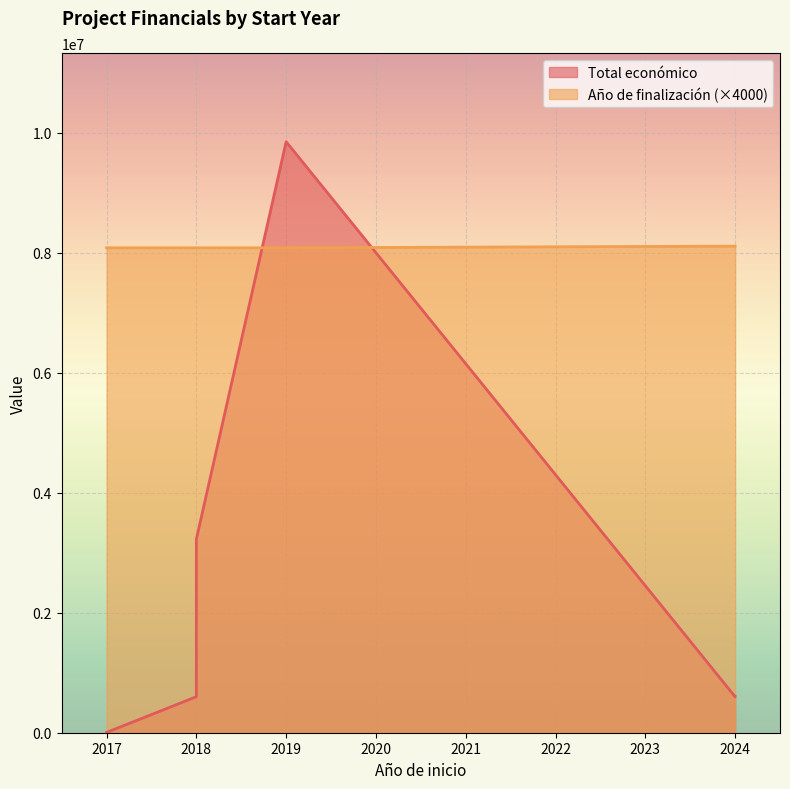

Between 2024 and 2019, which is larger?

2019